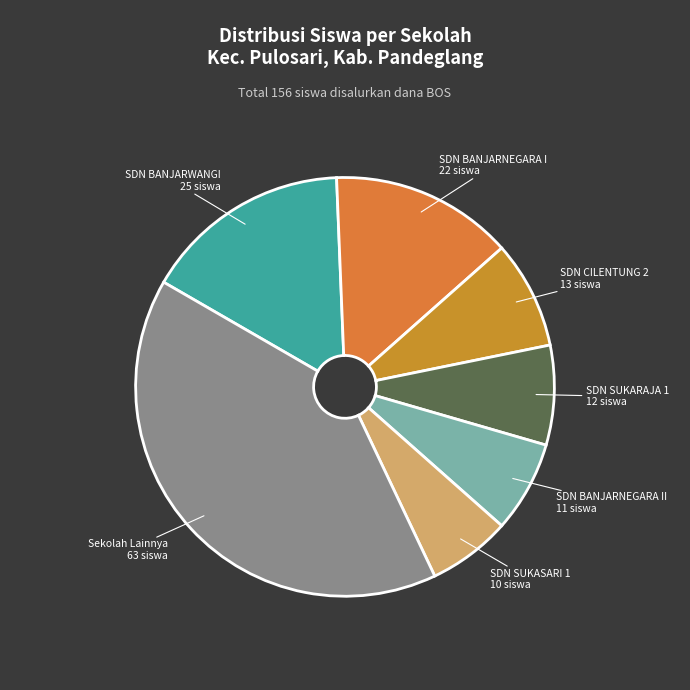

Count the number of slices in the pie.

7